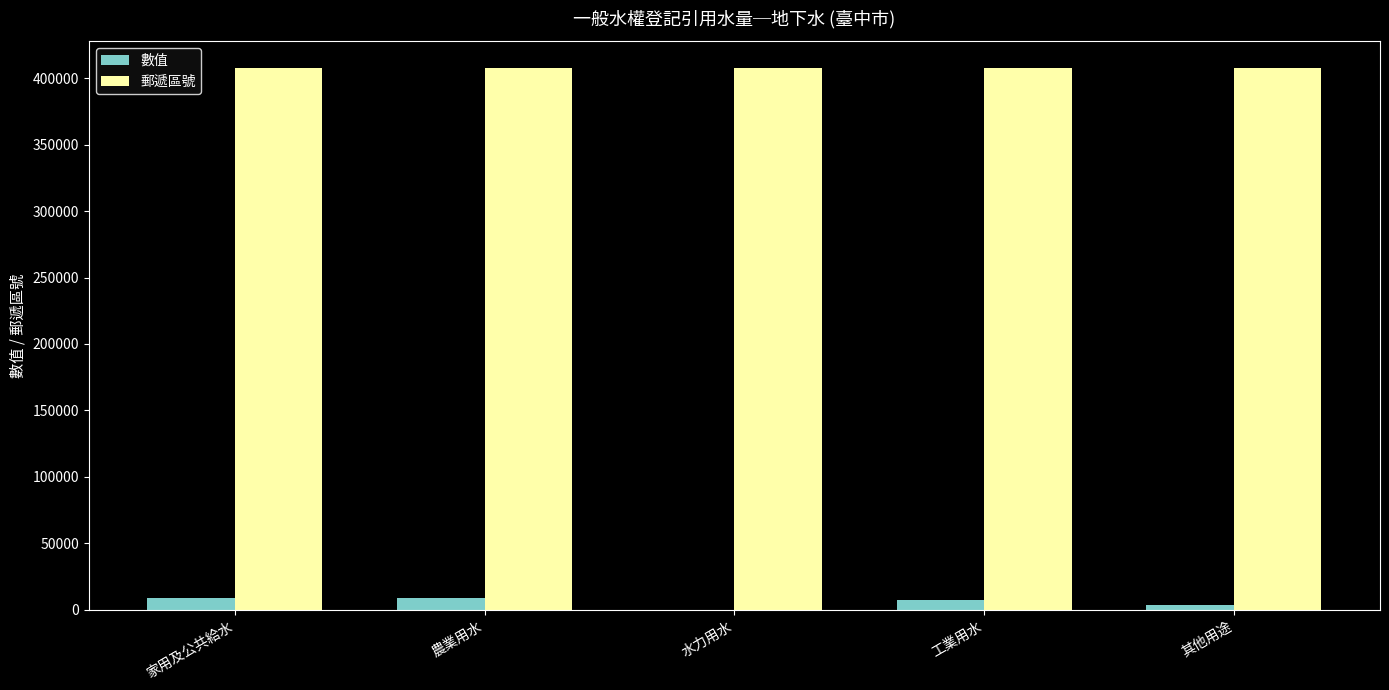

How many series are shown in this chart?

2